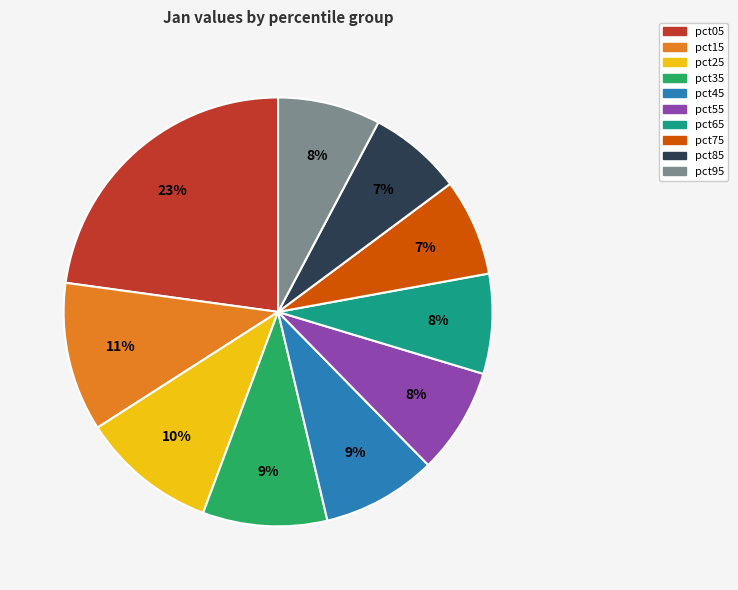

Approximately how many times larger is the value at pct45 compared to pct55?

1.1